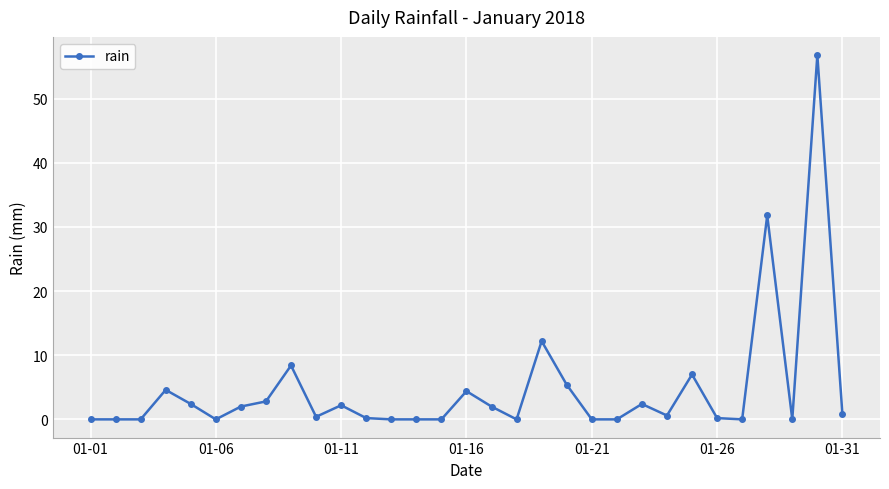

What is the sum of all values?

146.6